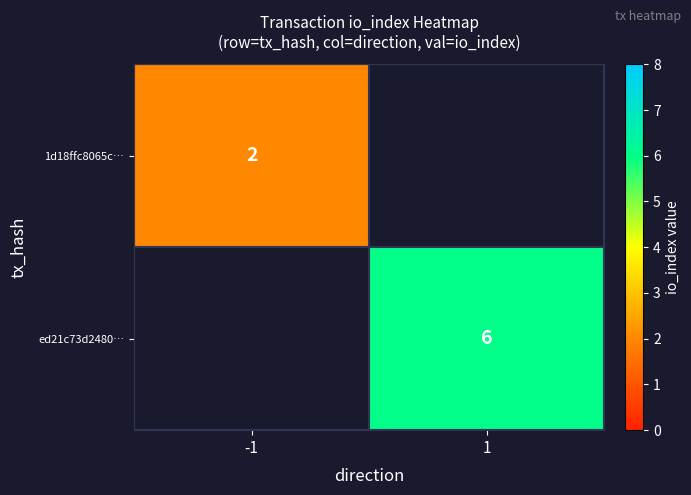

What is the minimum value shown in the chart?

2.0